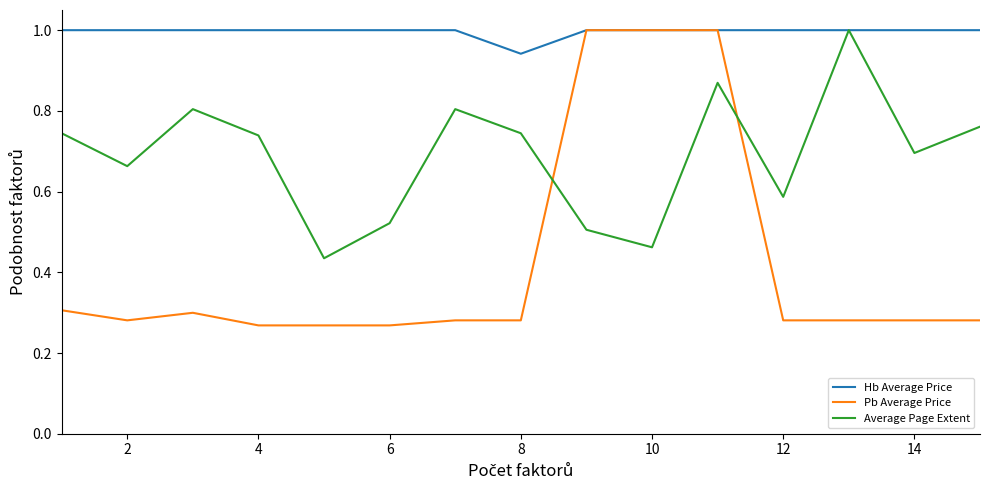

What is the sum of all Hb Average Price values?

14.9